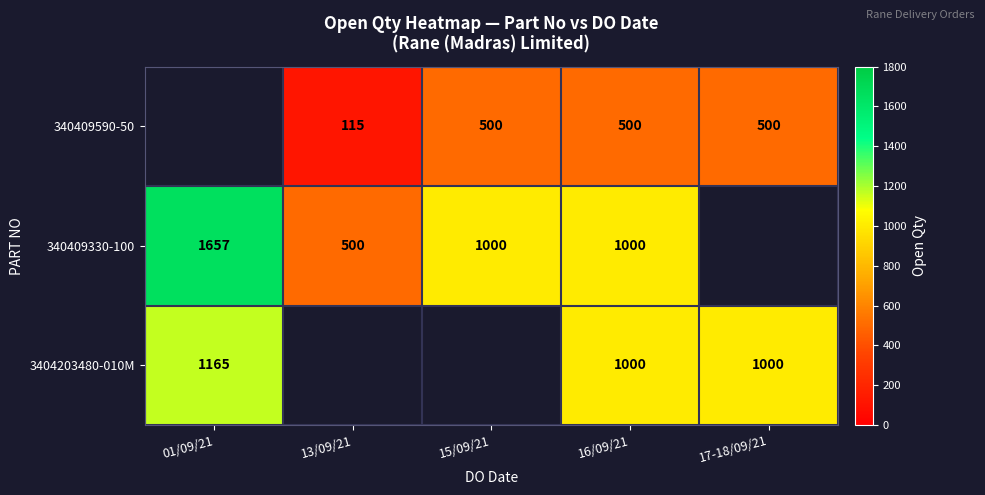

Is it true that 340409330-100 equals 119.2 at 13/09/21?

False